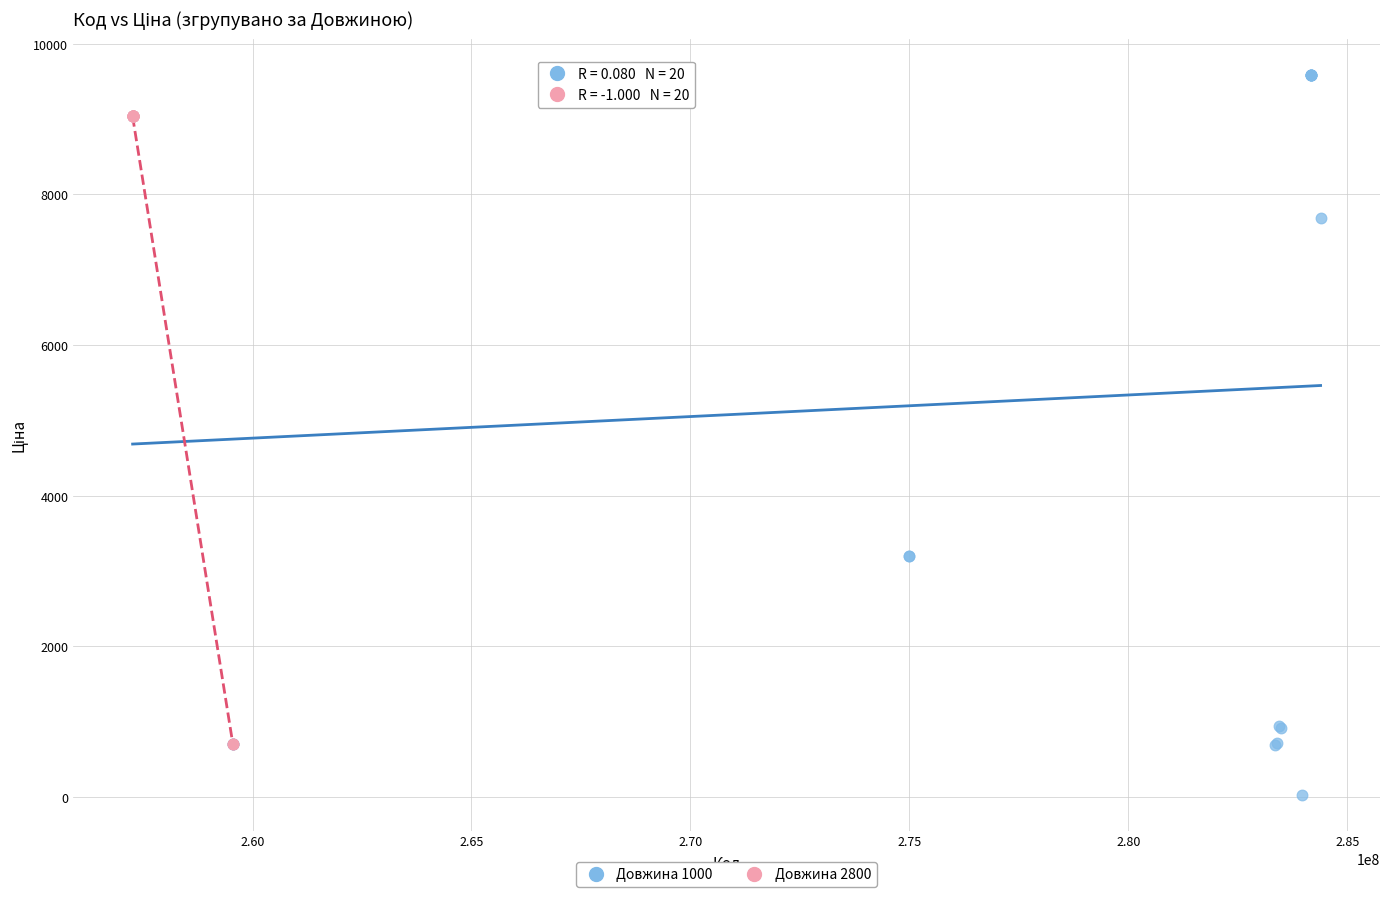

What are all the series names shown in the legend?

Довжина 1000, Довжина 2800